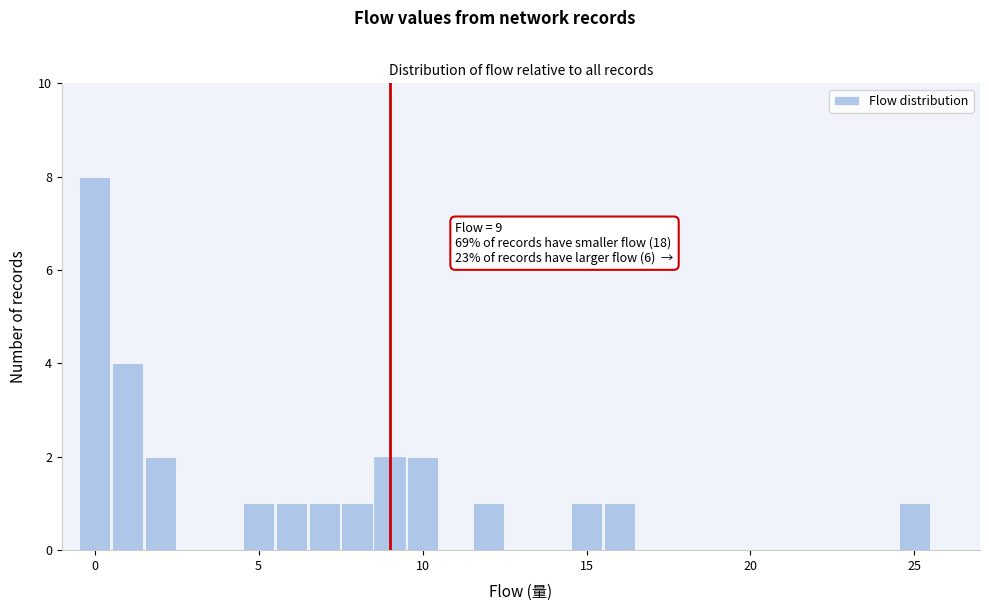

Read against the x-axis, roughly where is the centre of the tallest bar?

0.0